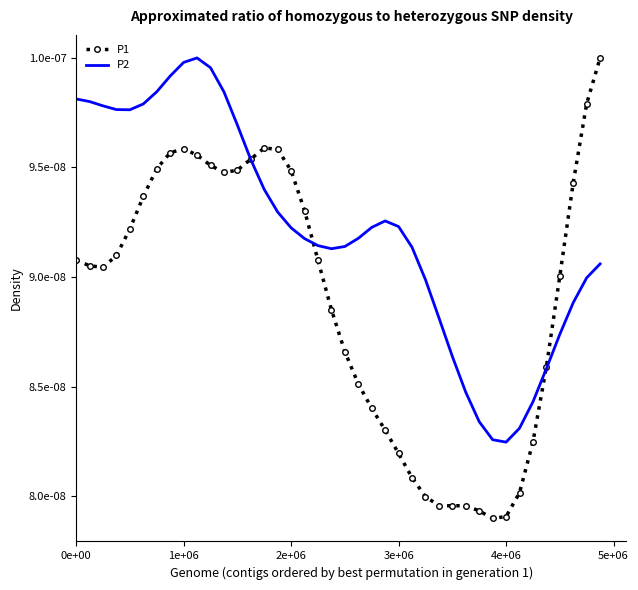

Reading right to left, what are all the values shown in this chart?

P1: 0.0	0.0	0.0	0.0	0.0	0.0	0.0	0.0	0.0	0.0	0.0	0.0	0.0	0.0	0.0	0.0	0.0	0.0	0.0	0.0	0.0	0.0	0.0	0.0	0.0	0.0	0.0	0.0	0.0	0.0	0.0	0.0	0.0	0.0	0.0	0.0	0.0	0.0	0.0	0.0
P2: 0.0	0.0	0.0	0.0	0.0	0.0	0.0	0.0	0.0	0.0	0.0	0.0	0.0	0.0	0.0	0.0	0.0	0.0	0.0	0.0	0.0	0.0	0.0	0.0	0.0	0.0	0.0	0.0	0.0	0.0	0.0	0.0	0.0	0.0	0.0	0.0	0.0	0.0	0.0	0.0